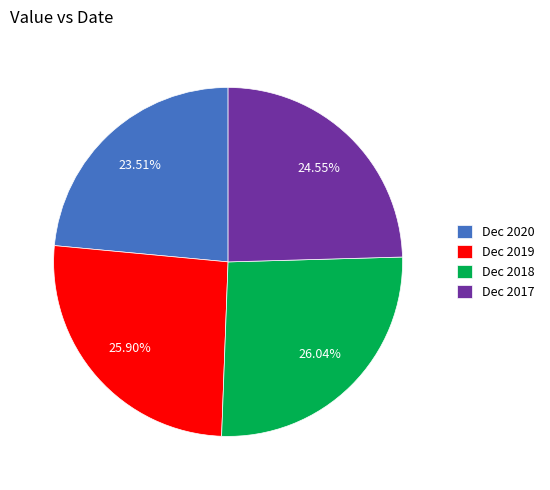

Do Dec 2020 and Dec 2019 together represent more than half of the pie?

No